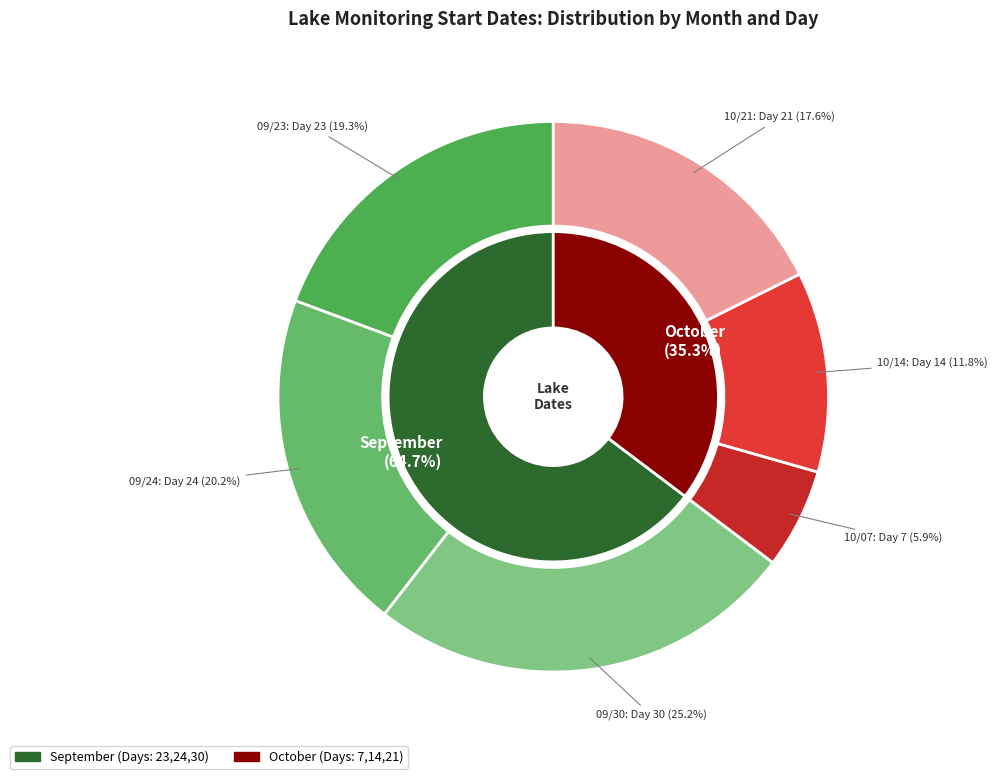

To the nearest percent, what is the difference between the 09/23 and 10/14 slice percentages?

8%